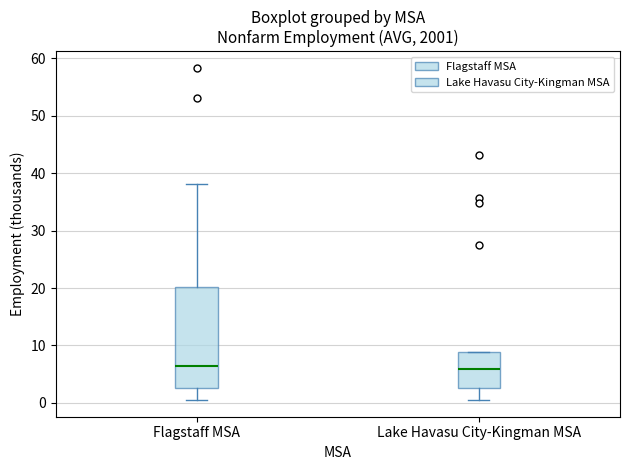

Reading left to right, read every box against the y-axis: the position of its median line, the range the box covers, and the ends of its whiskers. The values are not printed on the chart, so give them approximately, as read against the axis.

Flagstaff MSA: median 6, box 3 to 20, whiskers 1 to 38
Lake Havasu City-Kingman MSA: median 6, box 3 to 9, whiskers 1 to 9